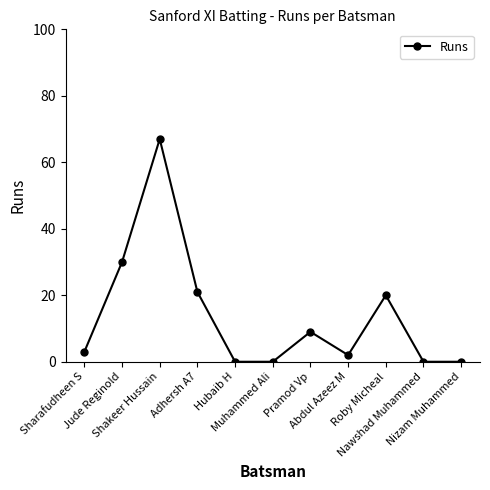

What is the difference between the maximum and minimum values?

67